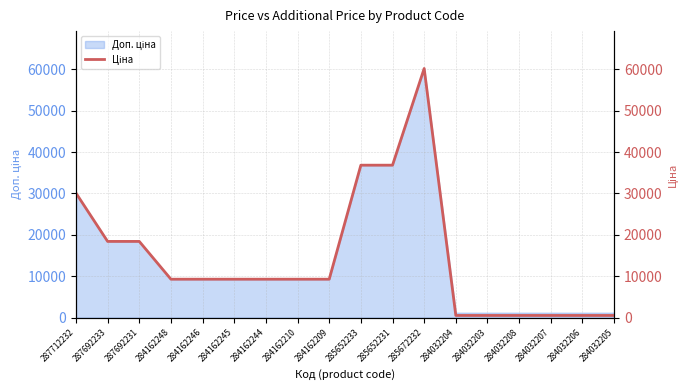

What position from the right is 287712232?

18